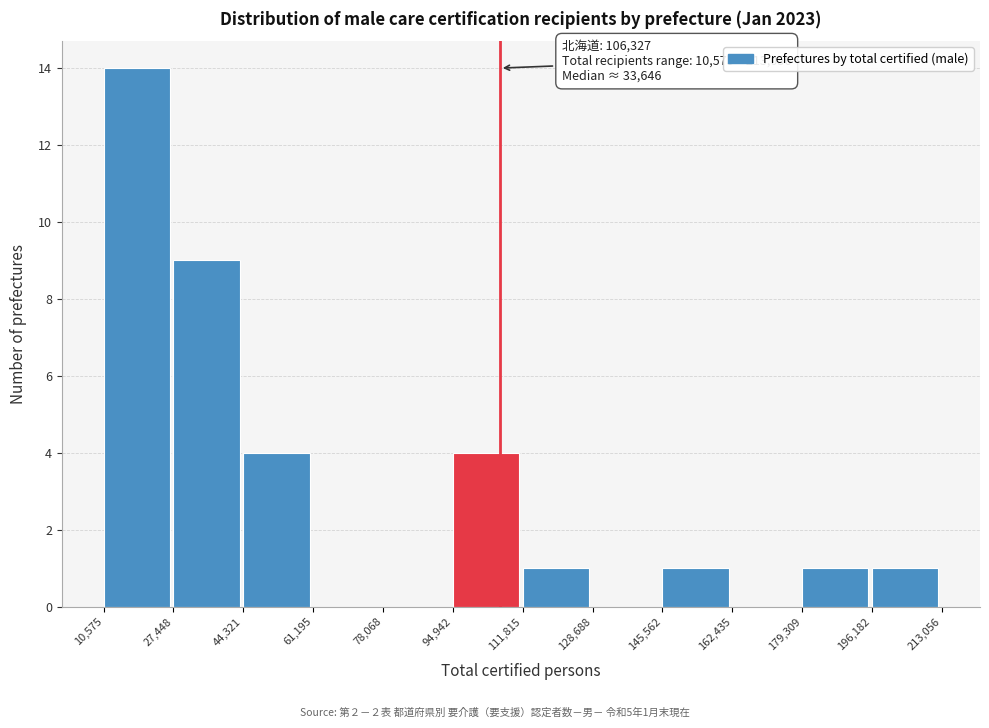

Over which range of the x-axis is the bar tallest?

10,575 to 27,448